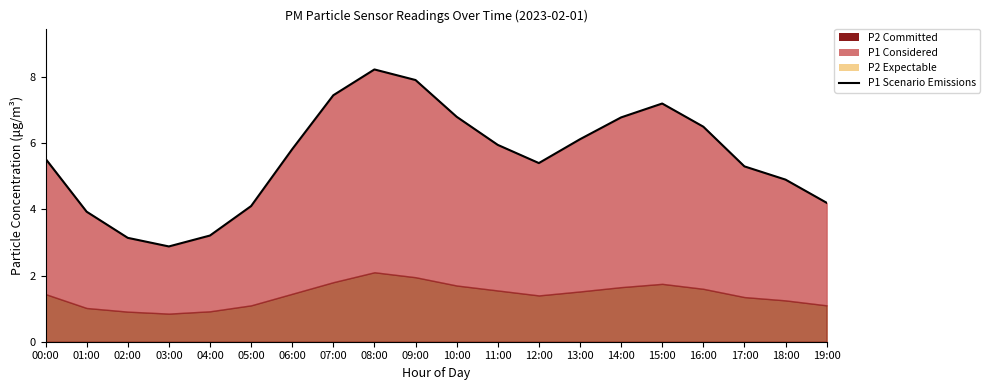

What is the label of the 15th point from the right?

05:00